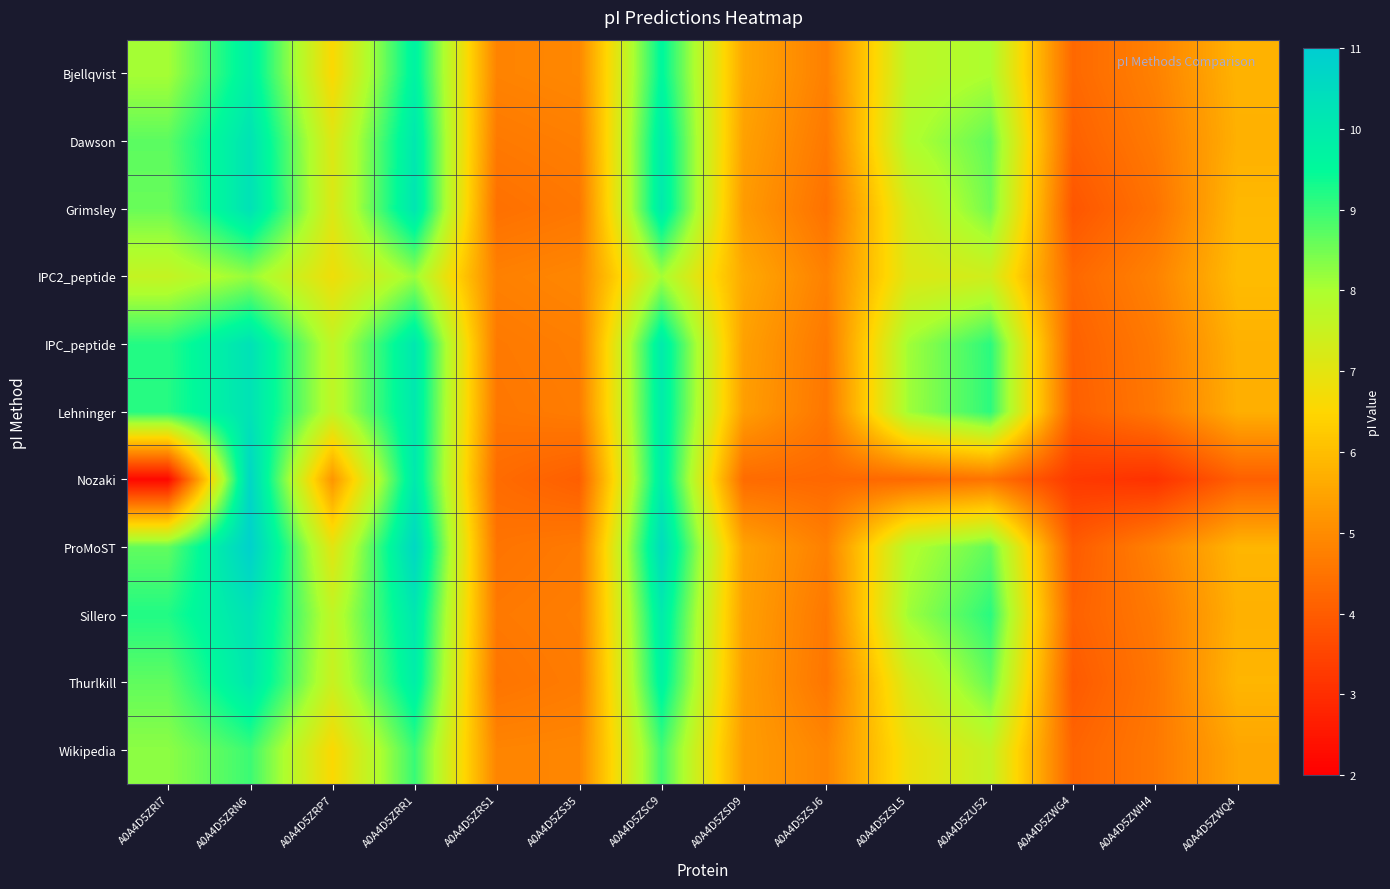

What is the total value across all series at A0A4D5ZWQ4?

61.9